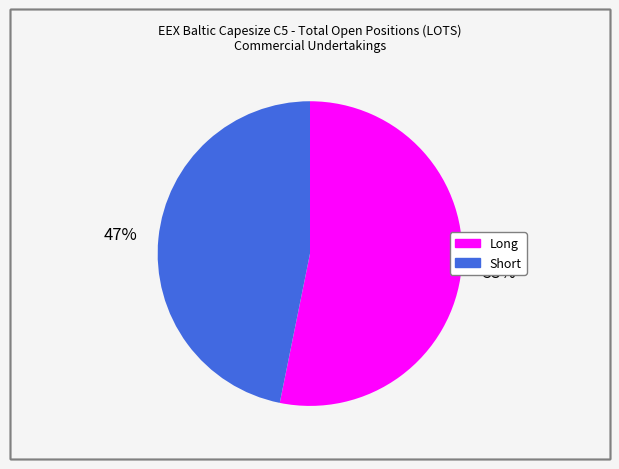

What is the smallest slice in the pie chart?

Short